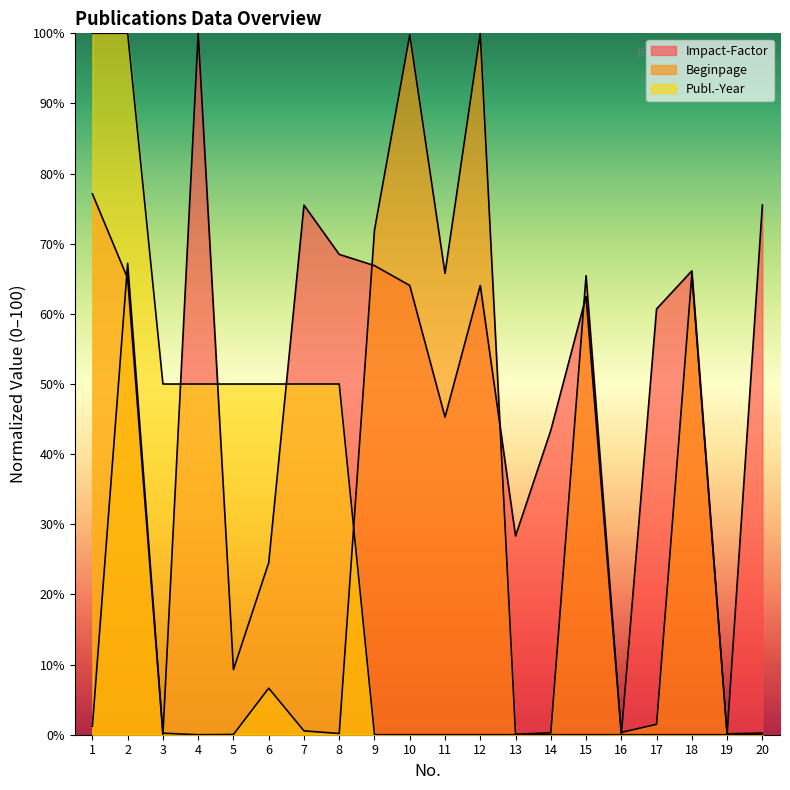

How many data points does each series have?

20